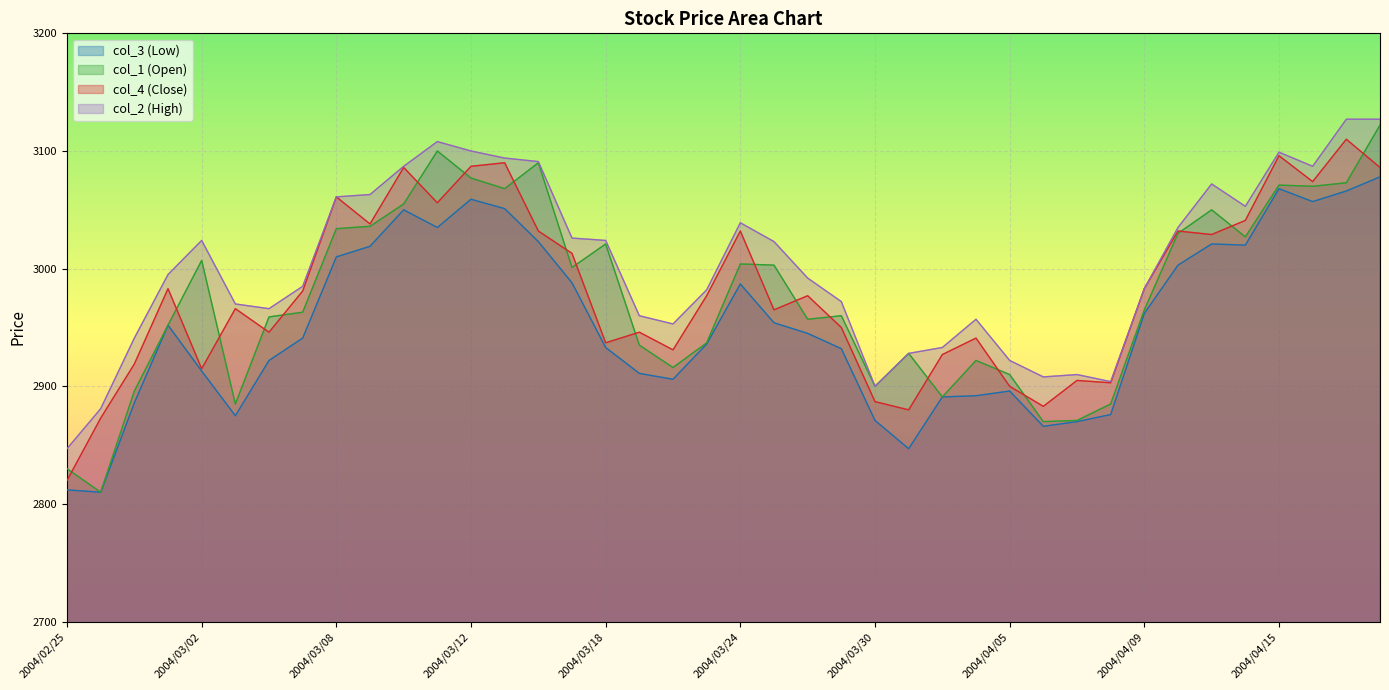

At which label is col_4 (Close) closest to 2965?

2004/03/25